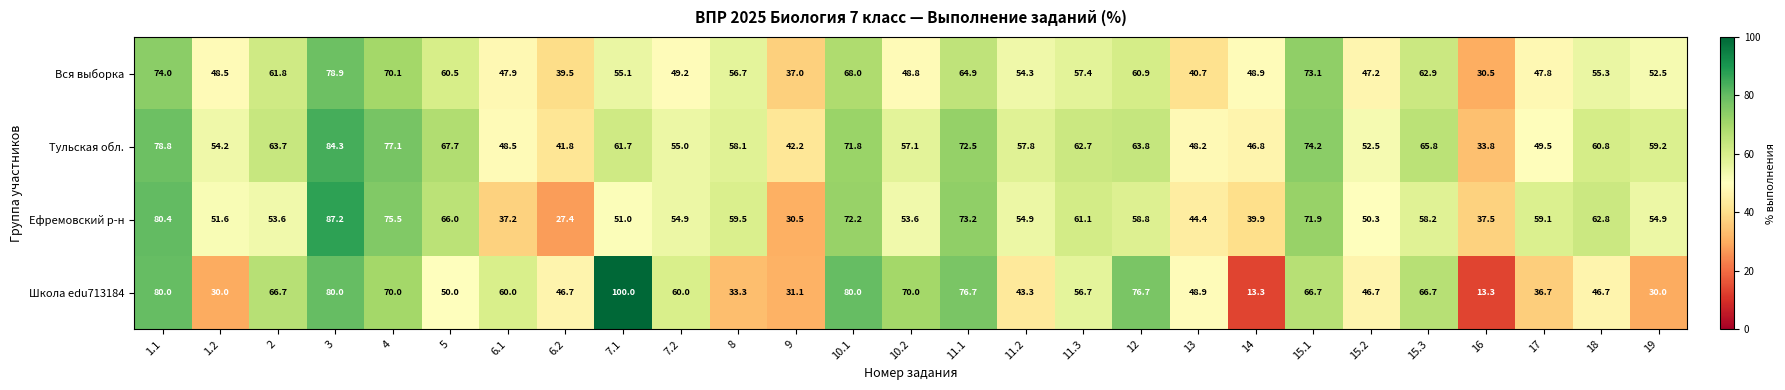

Between 12 and 19, which series saw the biggest shift?

Школа edu713184